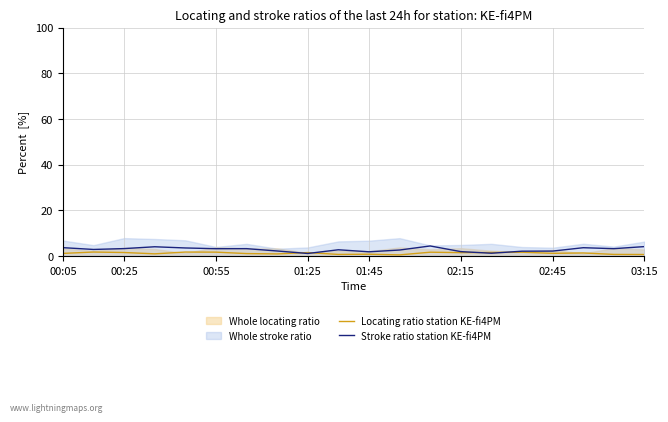

What is the difference between the maximum and second lowest values in the Stroke ratio station KE-fi4PM series?

3.2